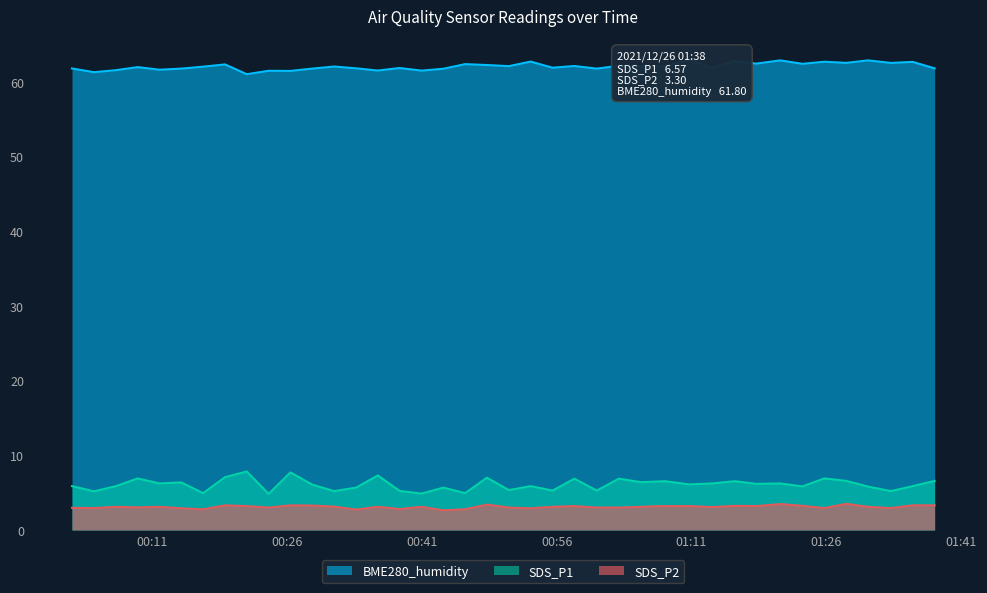

What is the total value across all series at 2021/12/26 01:30:39?

71.8